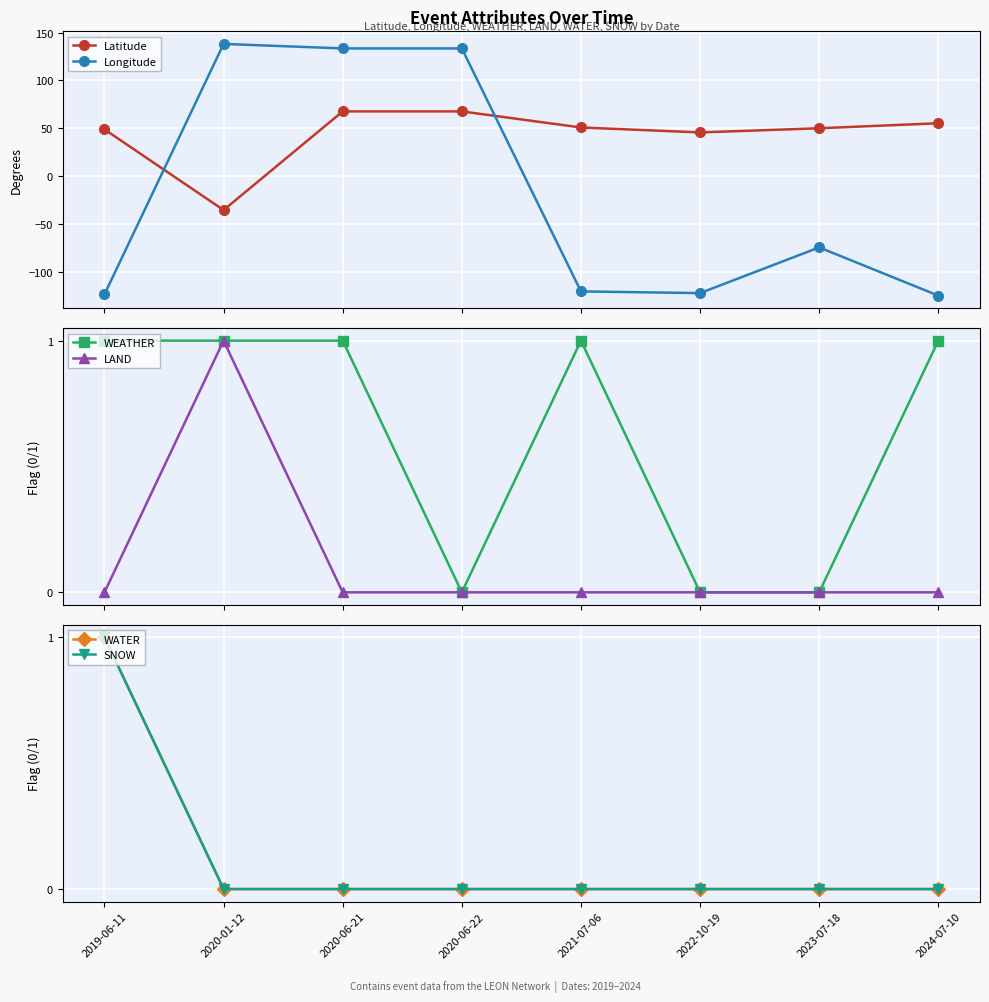

The value of Latitude at 2020-01-12 is -35.6. True or false?

True